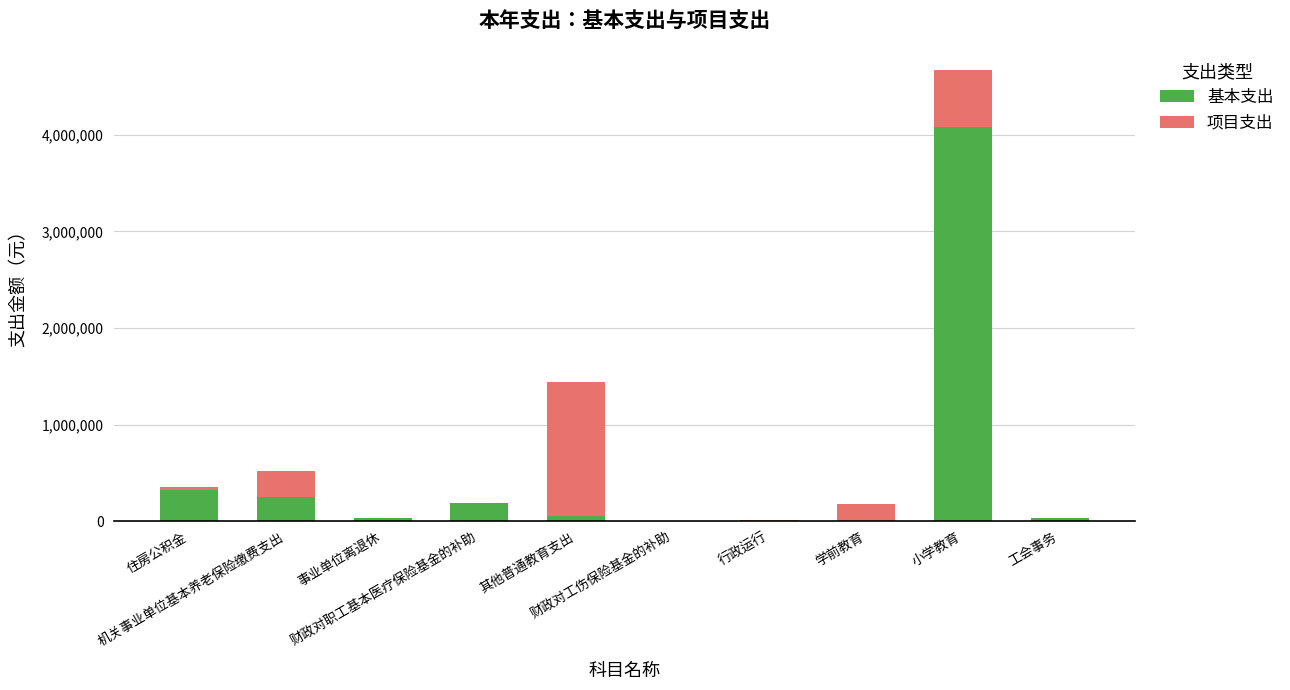

Are the bars horizontal?

No